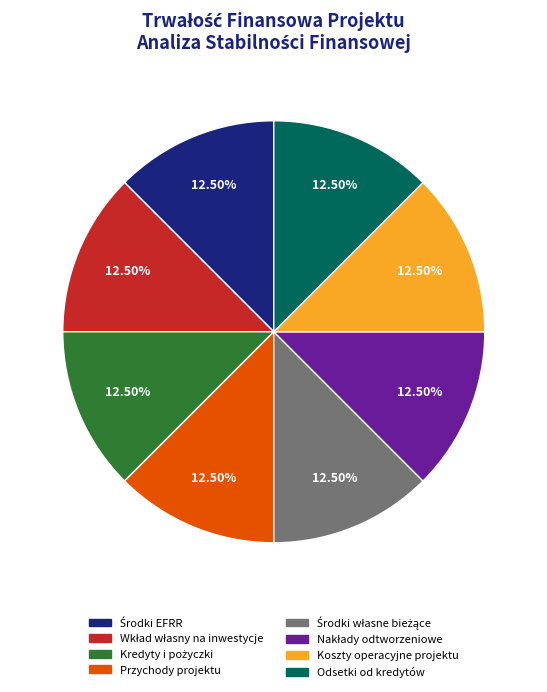

Does any single category account for the majority?

No